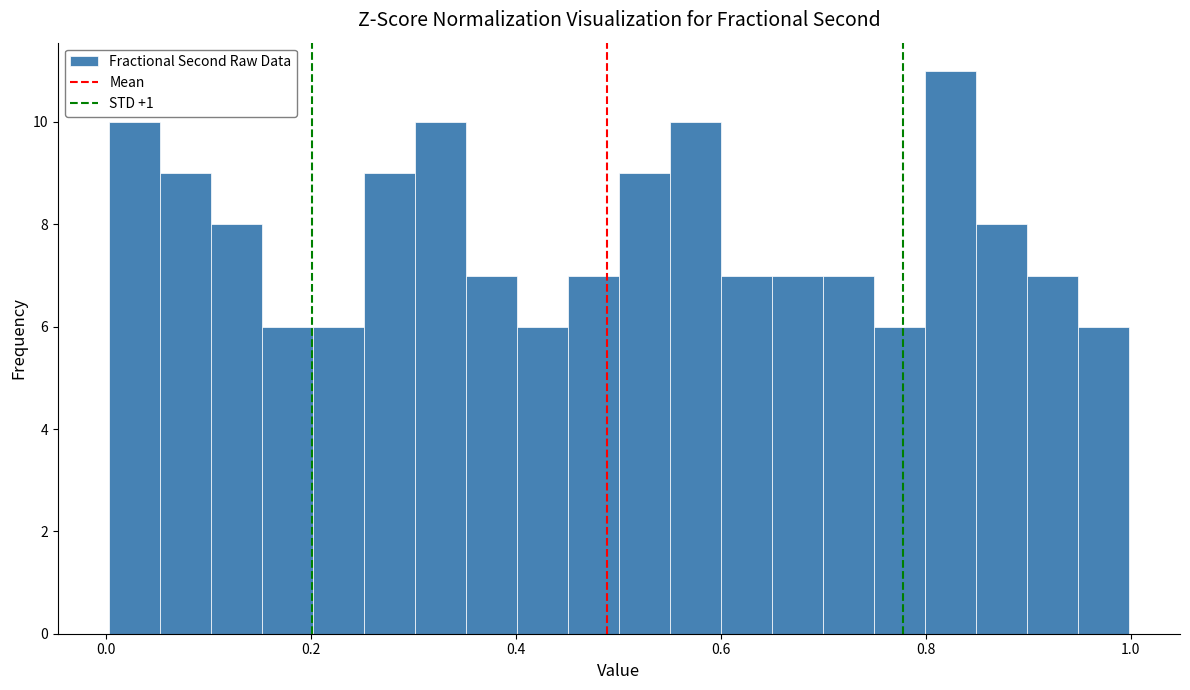

Read against the x-axis, roughly where is the centre of the tallest bar?

0.82